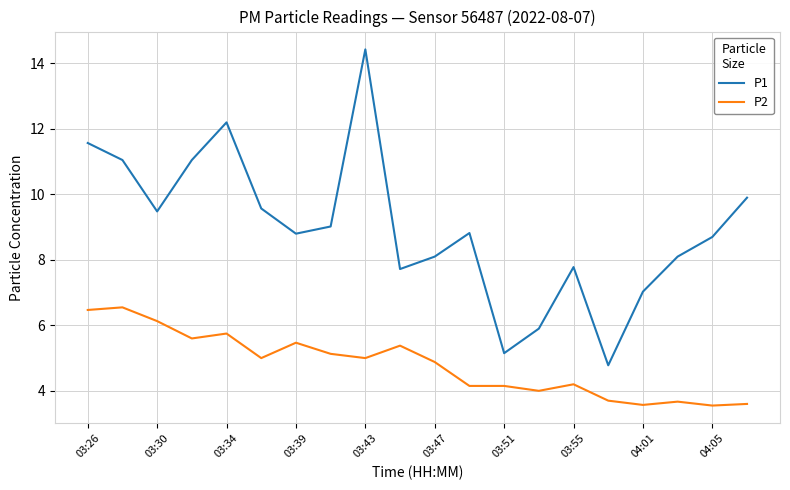

What is the lowest value of the P1 series?

4.8